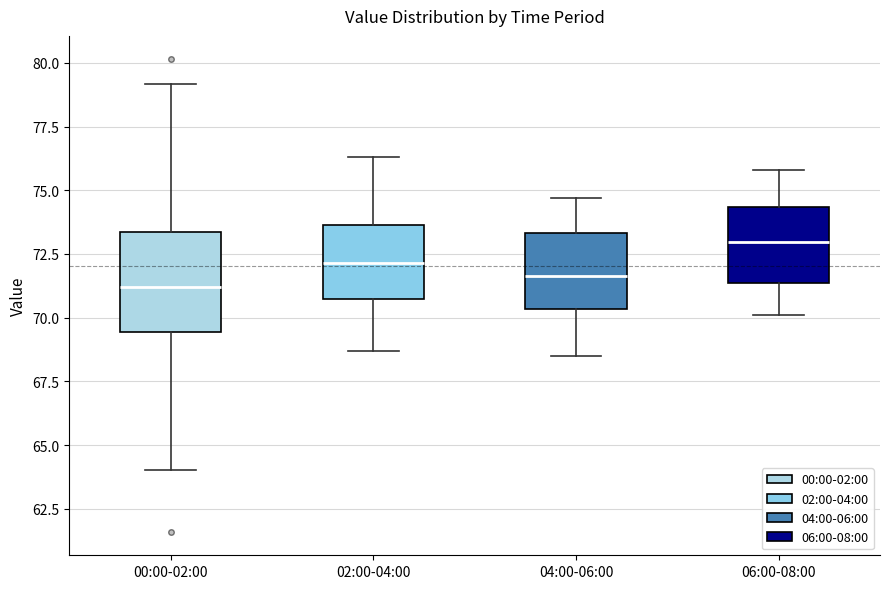

Where does the median line of the box for 02:00-04:00 sit on the y-axis? The values are not printed on the chart, so give them approximately, as read against the axis.

72.0